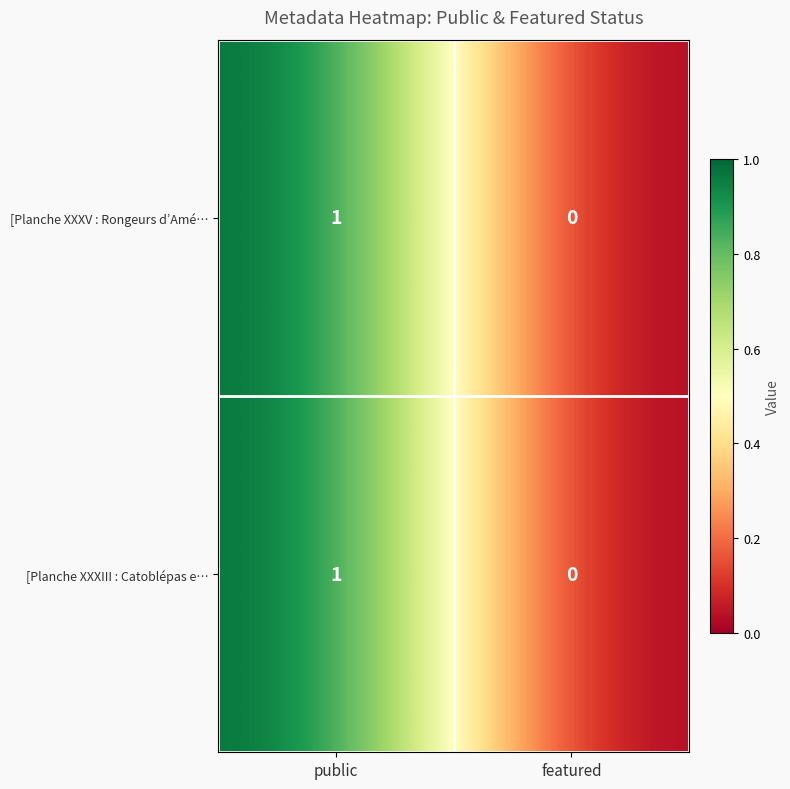

Reading left to right, transcribe all the data shown in this chart.

[Planche XXXV : Rongeurs d’Amé…: public=1	featured=0
[Planche XXXIII : Catoblépas e…: public=1	featured=0